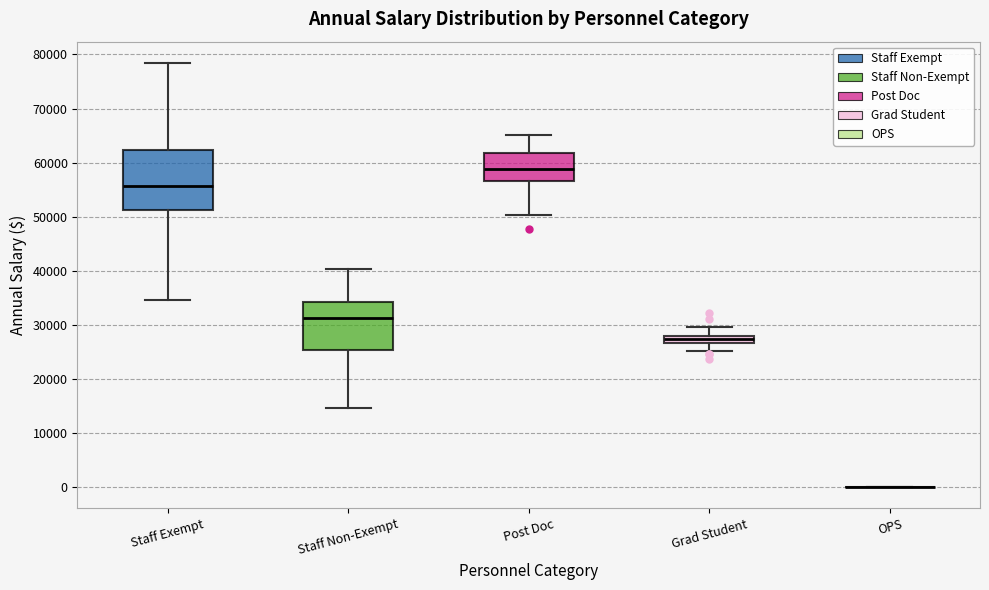

Comparing the boxes themselves (not the whiskers), which one is the tallest?

Staff Exempt